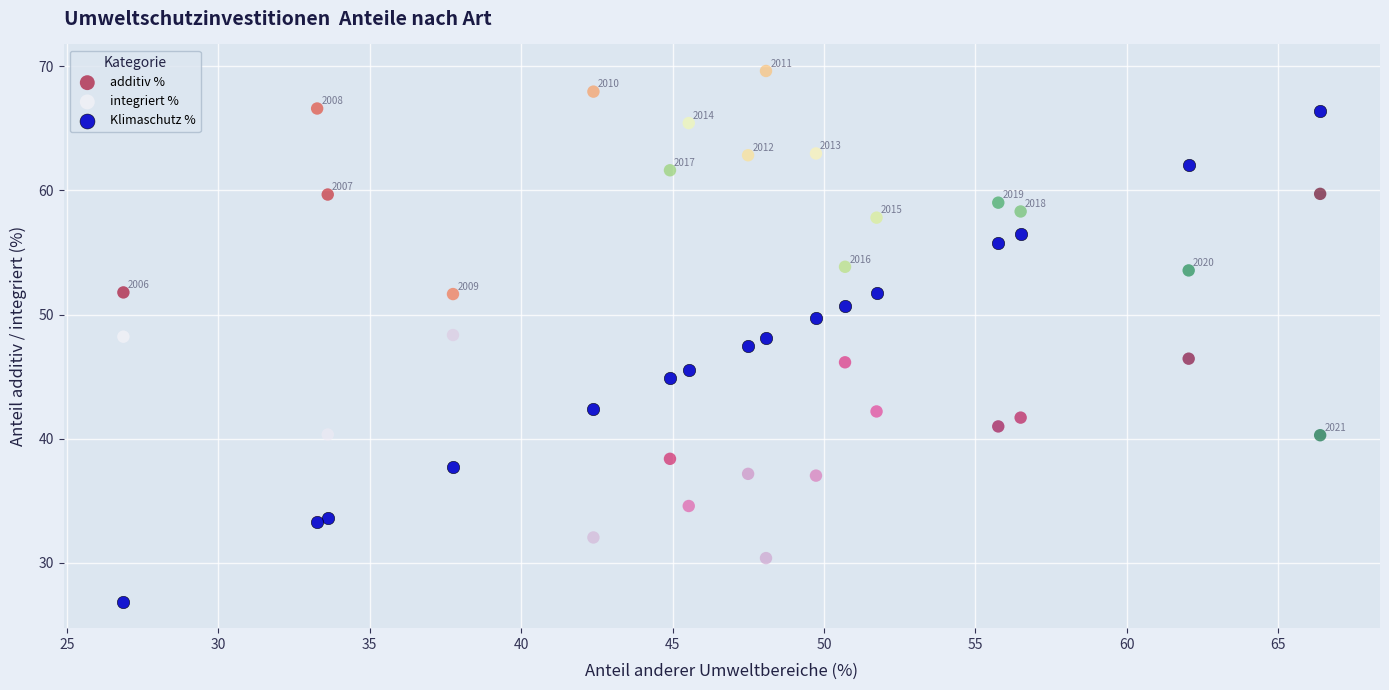

Which series reaches the maximum Y coordinate?

additiv %